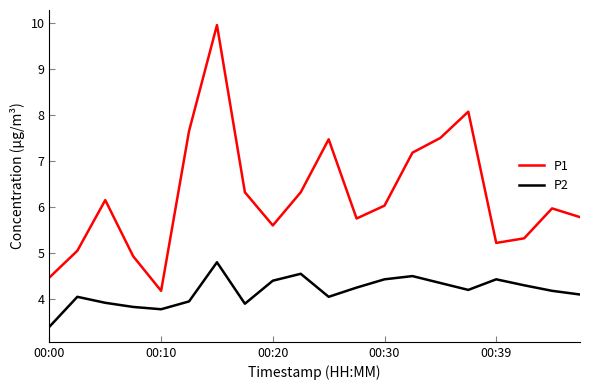

Rank the series by their maximum value, from lowest to highest.

P2, P1